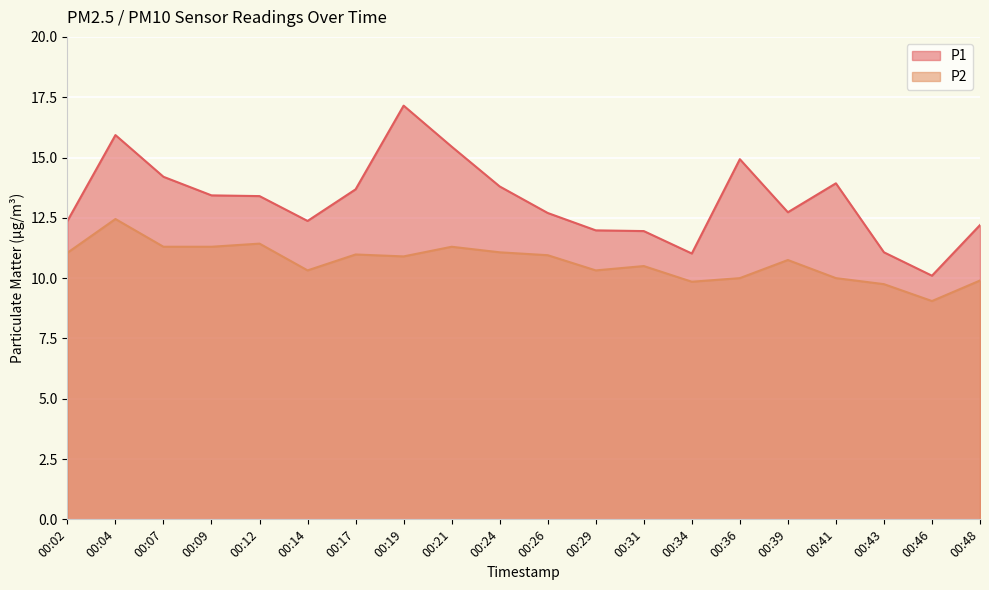

True or false: P1 and P2 intersect in this chart.

False